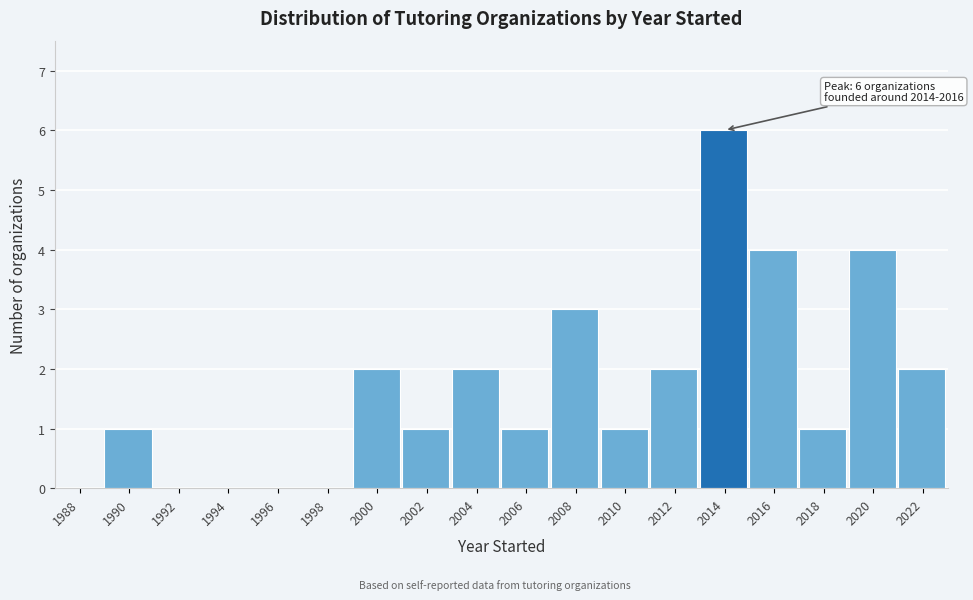

Reading left to right, list all the values displayed in this chart.

1988=0	1990=1	1992=0	1994=0	1996=0	1998=0	2000=2	2002=1	2004=2	2006=1	2008=3	2010=1	2012=2	2014=6	2016=4	2018=1	2020=4	2022=2